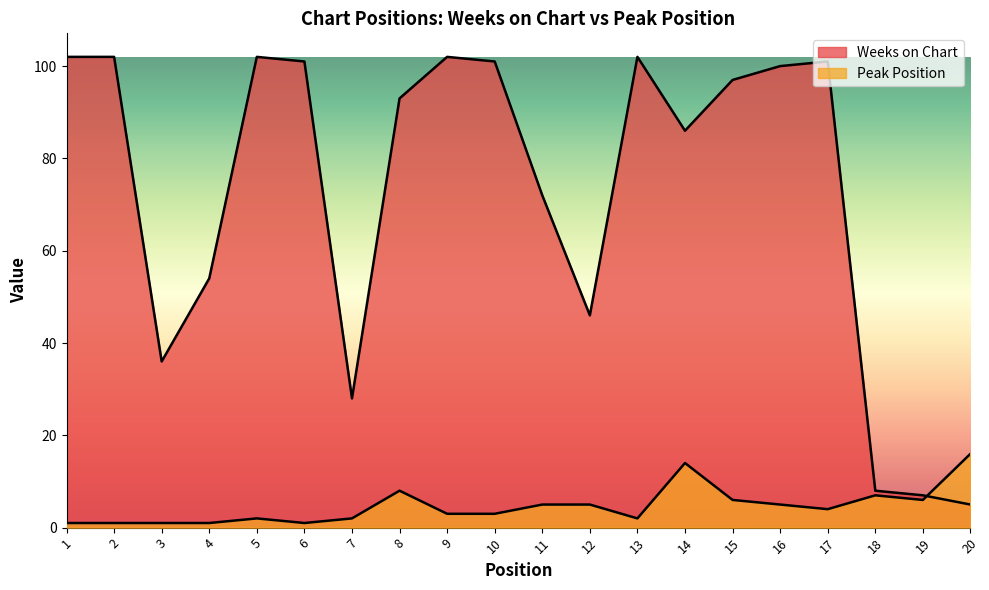

True or false: Peak Position has more than 0 points higher than both neighbors.

True